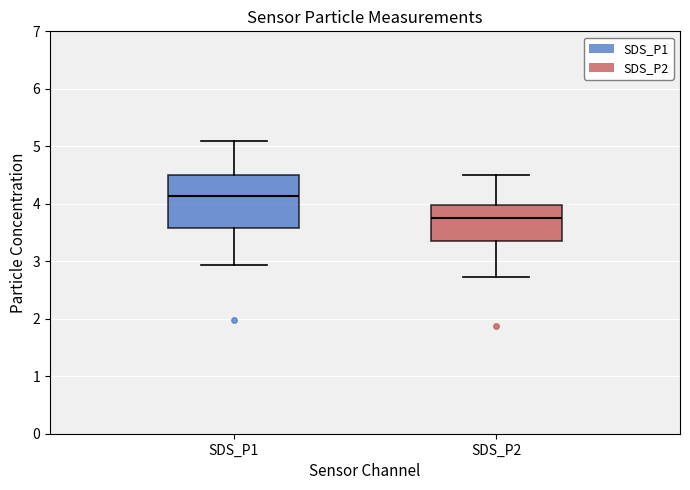

Reading left to right, transcribe this box plot: for each box, give where its median line is, the range the box spans, and where its two whiskers end, as read against the y-axis. The values are not printed on the chart, so give them approximately, as read against the axis.

SDS_P1: median 4.1, box 3.6 to 4.5, whiskers 2.9 to 5.1
SDS_P2: median 3.8, box 3.4 to 4.0, whiskers 2.7 to 4.5